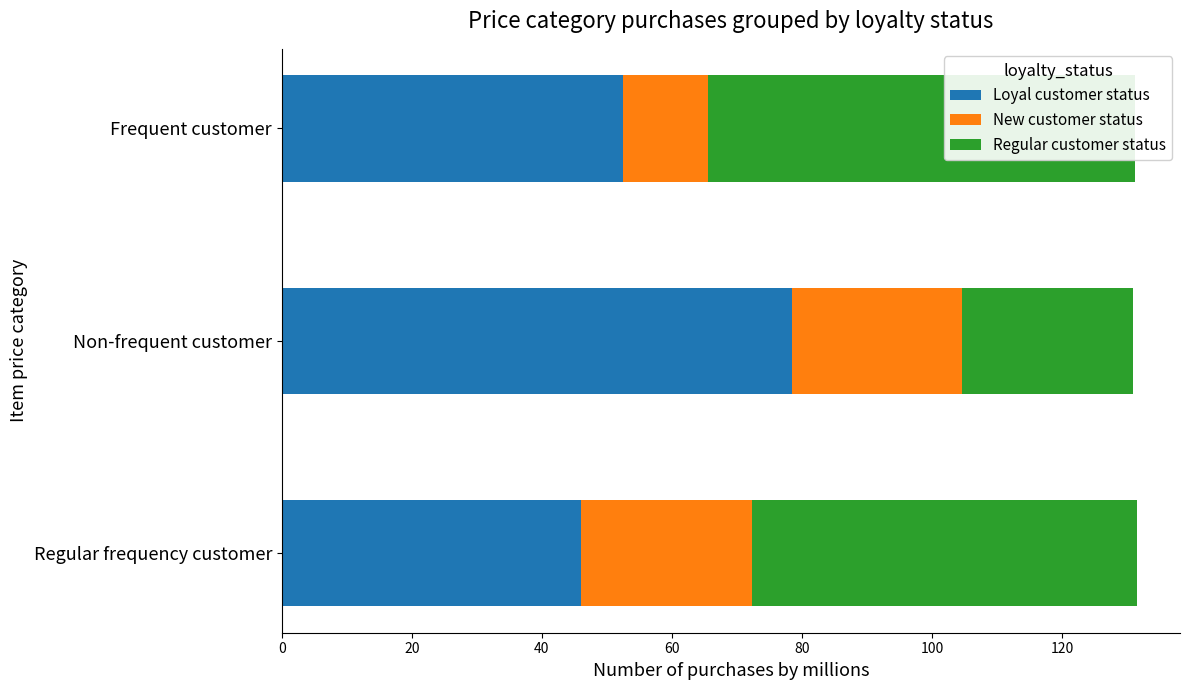

Which series has the widest spread of values?

Regular customer status